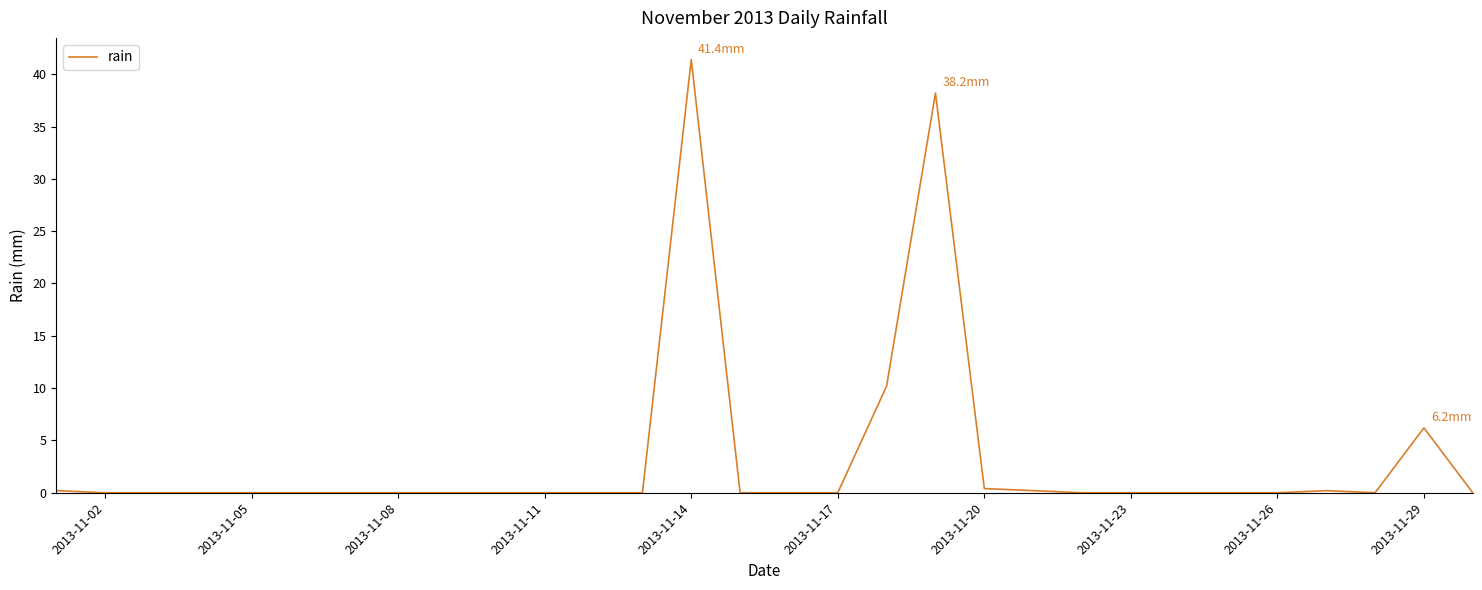

What is the greatest value displayed?

41.4